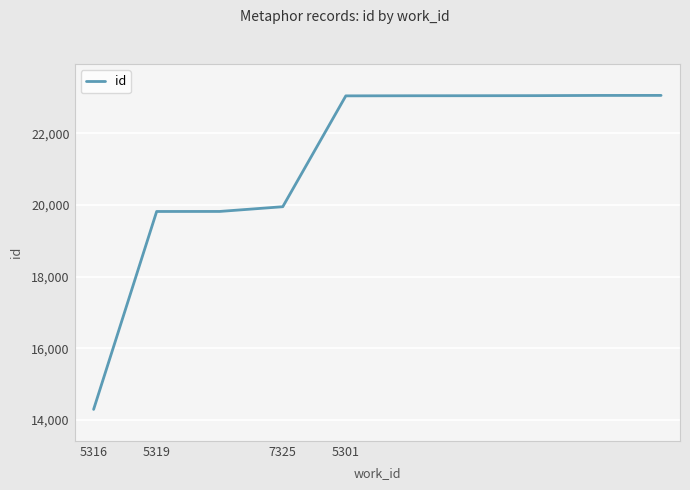

What is the minimum value shown in the chart?

14294